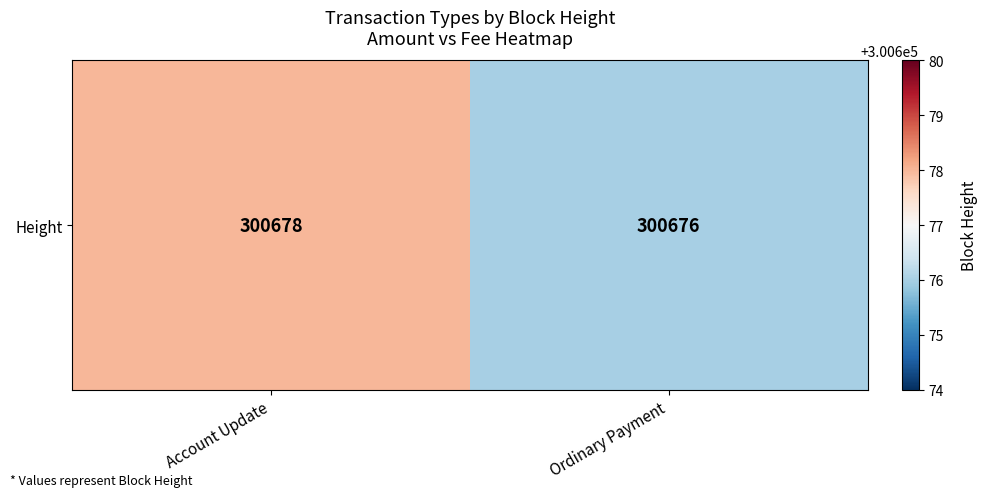

What is the minimum value shown in the chart?

300676